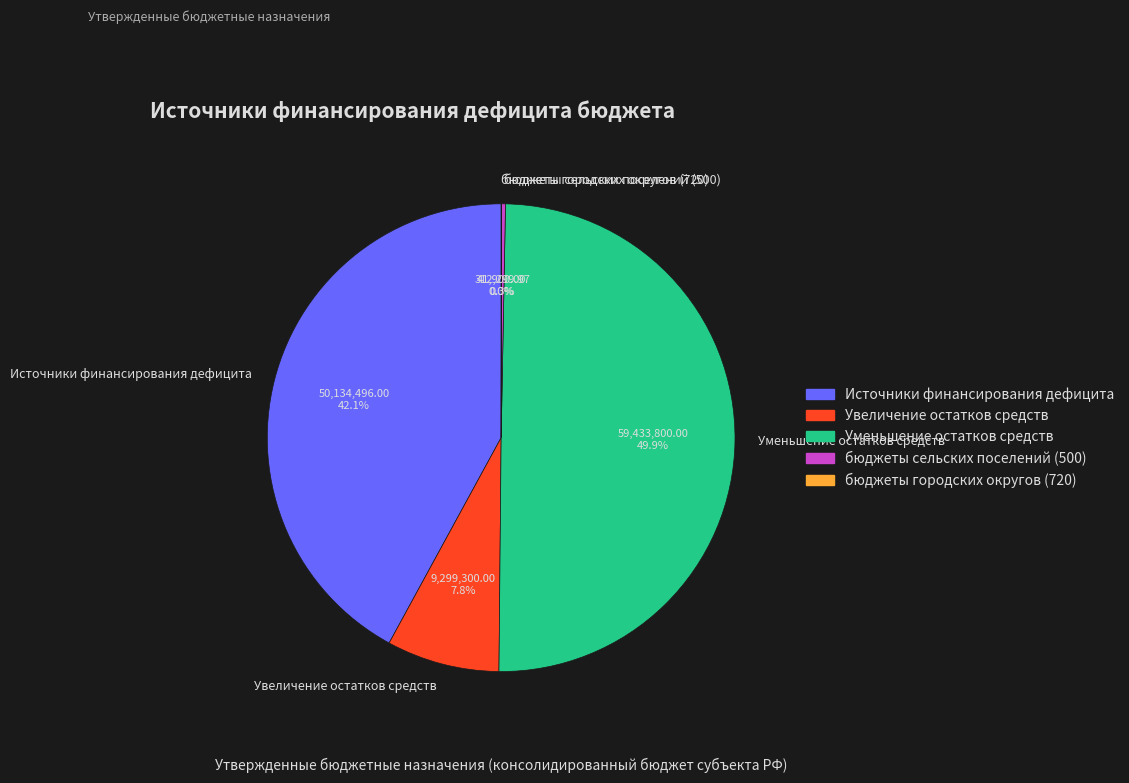

What percentage is NOT represented by Уменьшение остатков средств?

50.1%